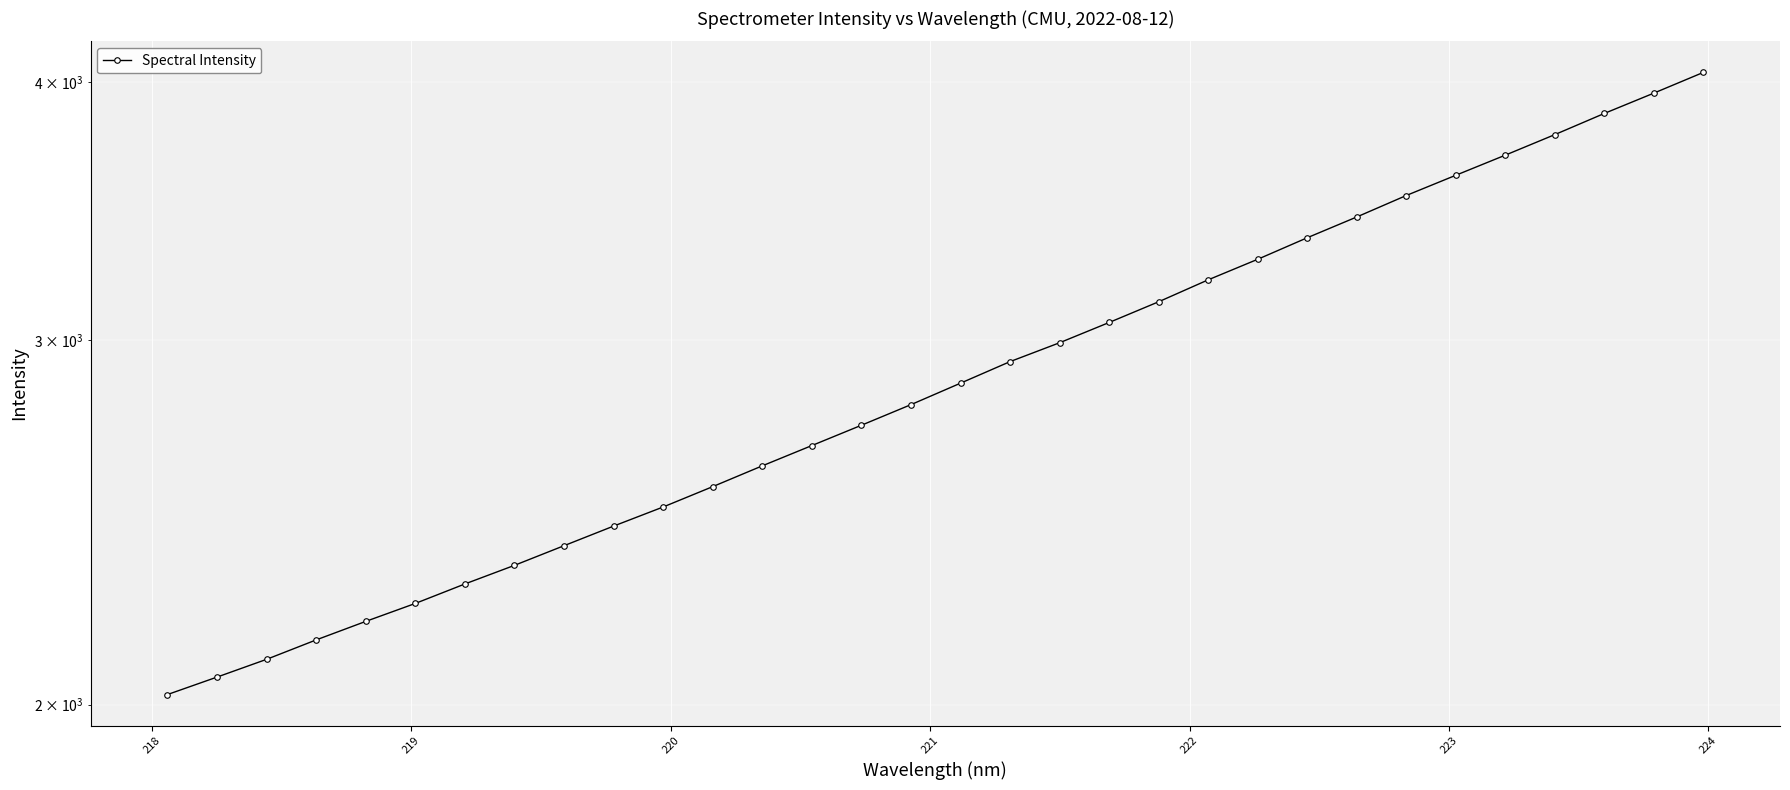

The chart shows a value of 2238.4 at 28. True or false?

False